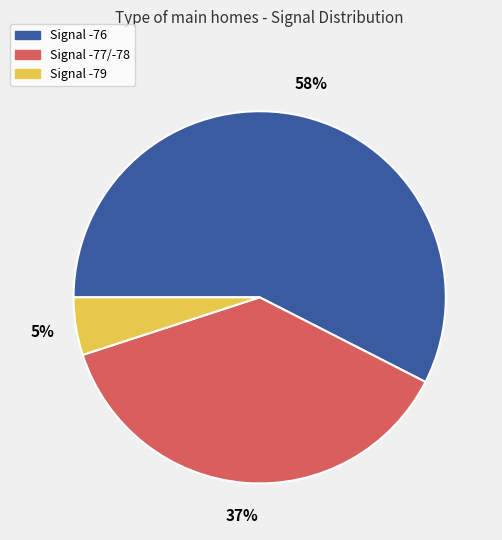

To the nearest percent, what is the difference between the largest and smallest slice percentages?

53%